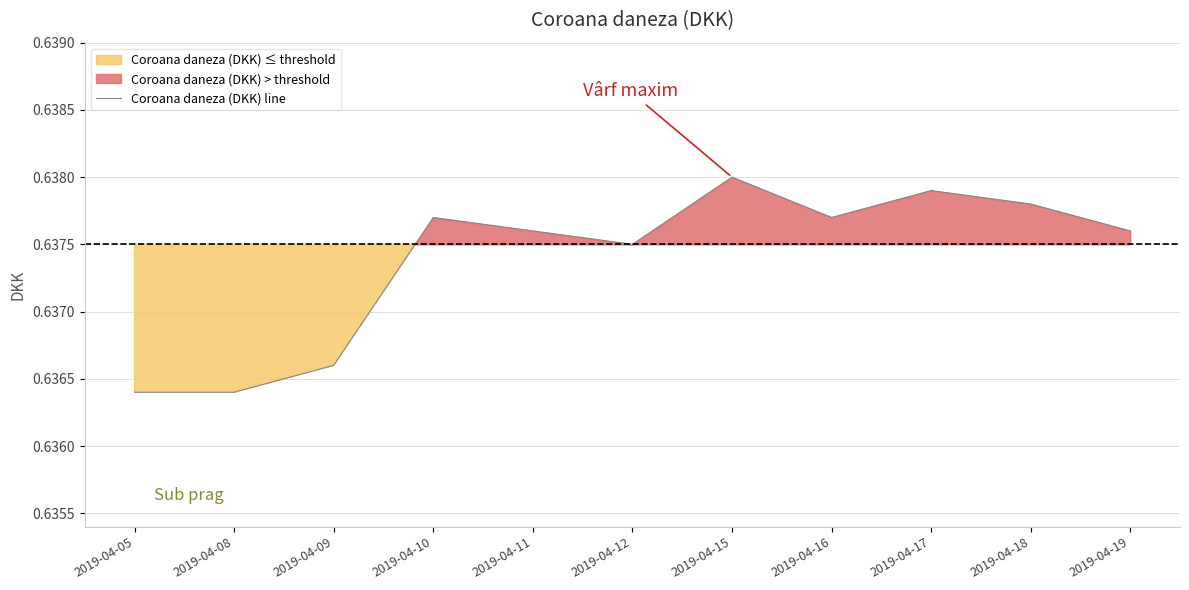

What is the approximate value at 2019-04-16?

0.6